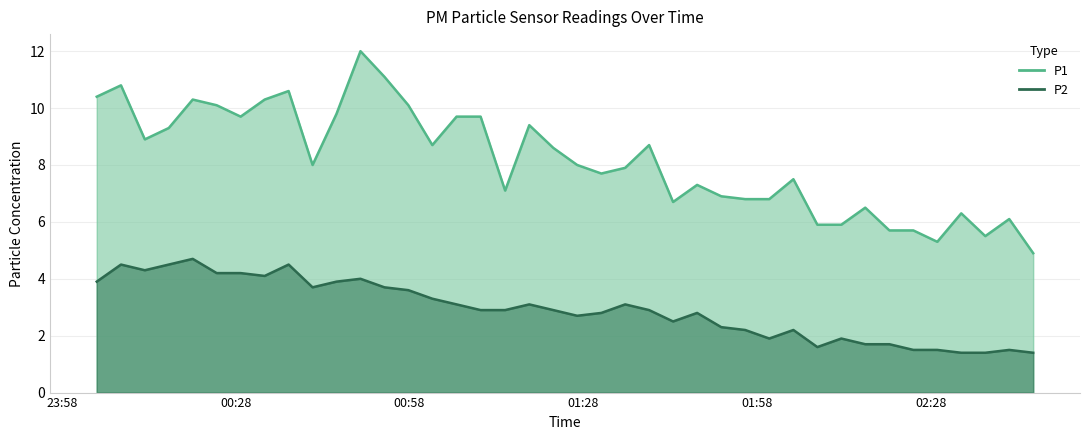

Count the number of categories in the chart.

40